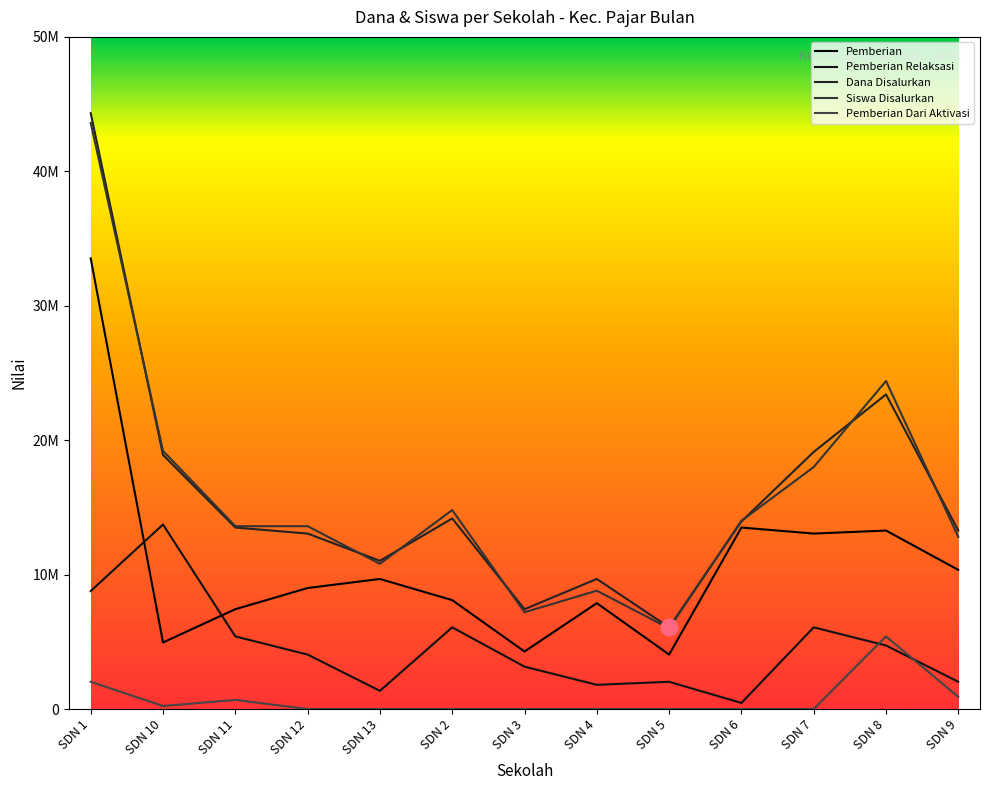

Reading left to right, extract all data points from this chart.

Pemberian: SDN 1=33525000	SDN 10=4950000	SDN 11=7425000	SDN 12=9000000	SDN 13=9675000	SDN 2=8100000	SDN 3=4275000	SDN 4=7875000	SDN 5=4050000	SDN 6=13500000	SDN 7=13050000	SDN 8=13275000	SDN 9=10350000
Pemberian Relaksasi: SDN 1=8775000	SDN 10=13725000	SDN 11=5400000	SDN 12=4050000	SDN 13=1350000	SDN 2=6075000	SDN 3=3150000	SDN 4=1800000	SDN 5=2025000	SDN 6=450000	SDN 7=6075000	SDN 8=4725000	SDN 9=2025000
Dana Disalurkan: SDN 1=44325000	SDN 10=18900000	SDN 11=13500000	SDN 12=13050000	SDN 13=11025000	SDN 2=14175000	SDN 3=7425000	SDN 4=9675000	SDN 5=6075000	SDN 6=13950000	SDN 7=19125000	SDN 8=23400000	SDN 9=13275000
Siswa Disalurkan: SDN 1=43600000	SDN 10=19200000	SDN 11=13600000	SDN 12=13600000	SDN 13=10800000	SDN 2=14800000	SDN 3=7200000	SDN 4=8800000	SDN 5=6000000	SDN 6=14000000	SDN 7=18000000	SDN 8=24400000	SDN 9=12800000
Pemberian Dari Aktivasi: SDN 1=2025000	SDN 10=225000	SDN 11=675000	SDN 12=0	SDN 13=0	SDN 2=0	SDN 3=0	SDN 4=0	SDN 5=0	SDN 6=0	SDN 7=0	SDN 8=5400000	SDN 9=900000